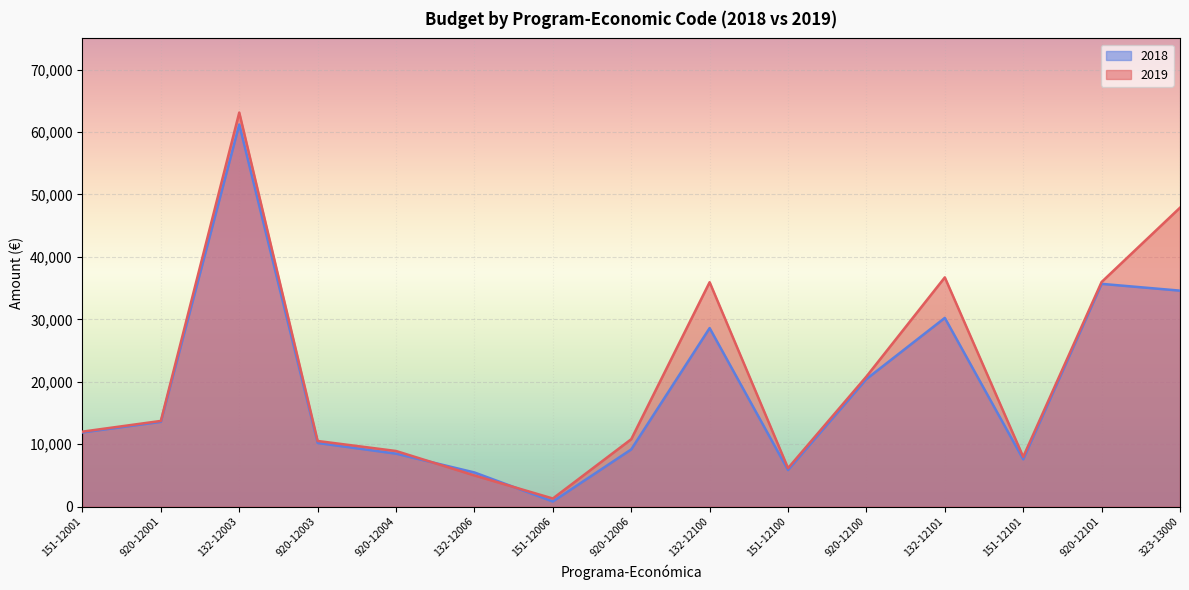

Between 132-12100 and 920-12004, which is larger?

132-12100